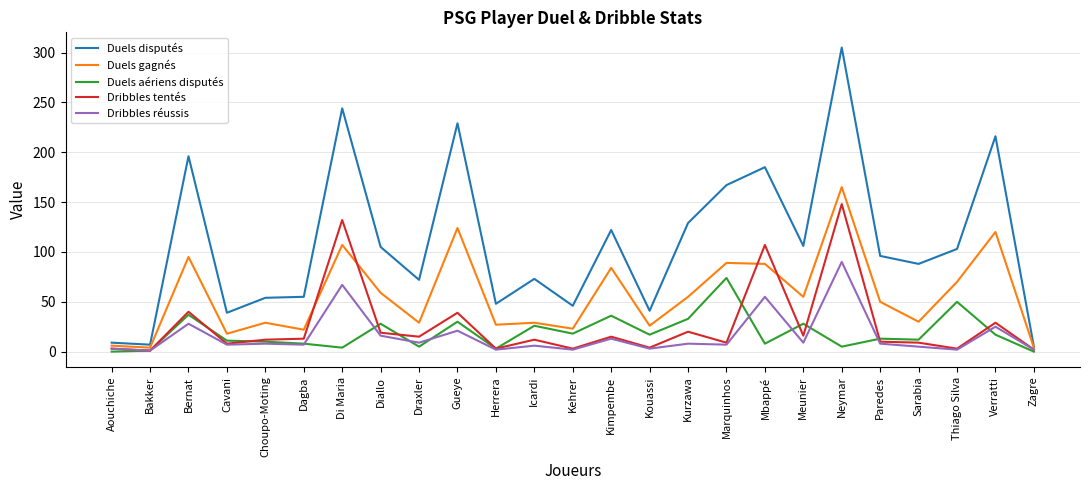

What is the approximate value of Dribbles tentés at Zagre?

2.0